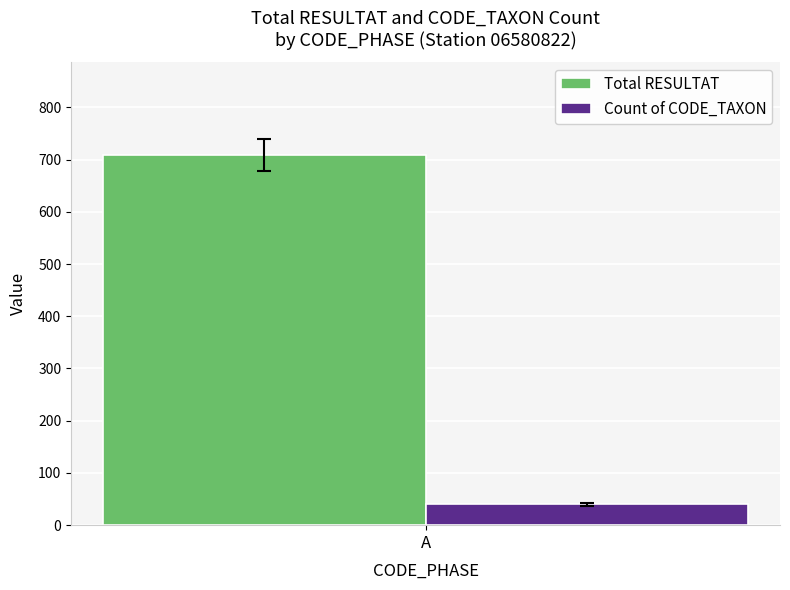

The value of Total RESULTAT at A is 709. True or false?

True